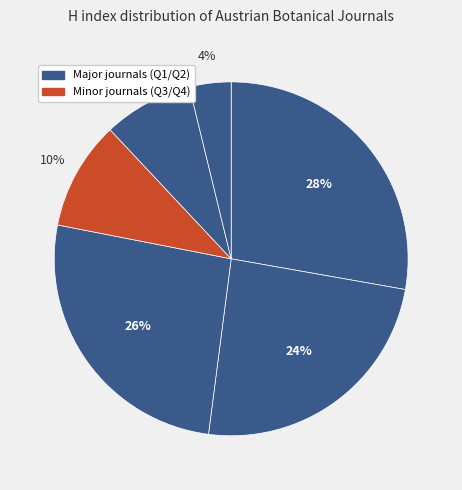

Count the number of slices in the pie.

6